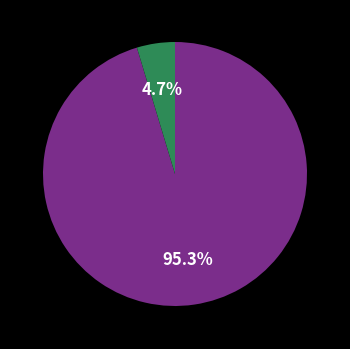

Does any single category account for the majority?

Yes